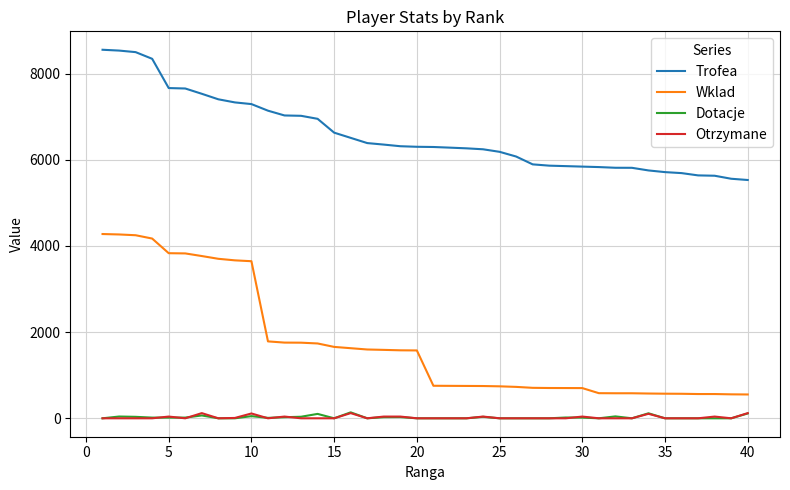

Which series has the largest total across all categories?

Trofea